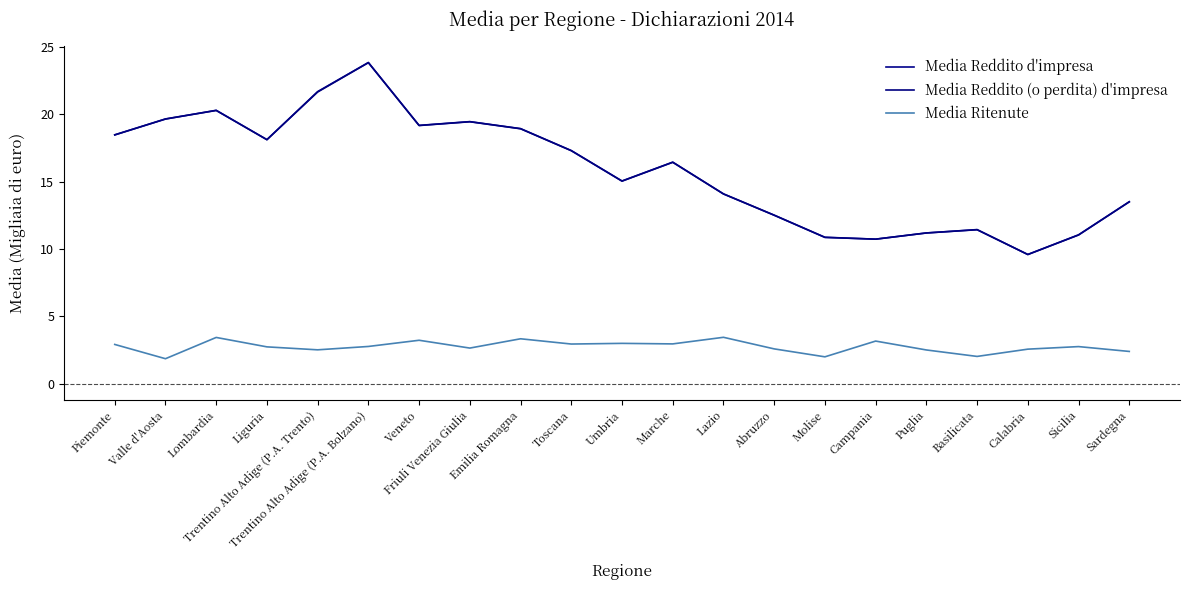

Is this an area chart (filled region under the line)?

No